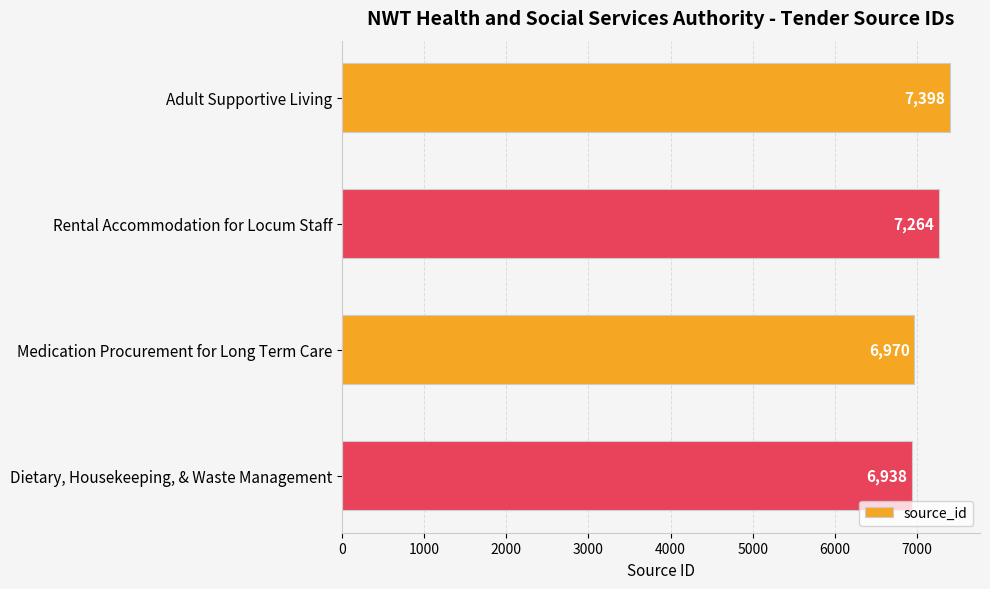

What is the difference between the second highest and minimum values?

326